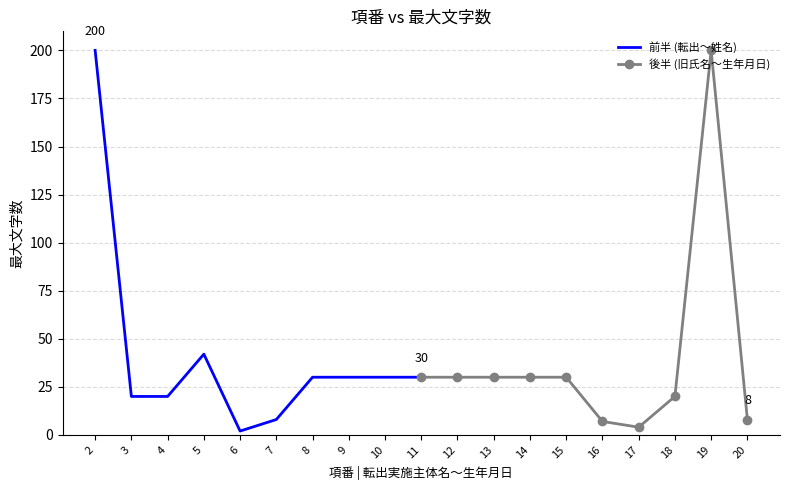

Reading left to right, extract all data points from this chart.

前半 (転出〜姓名): 200	20	20	42	2	8	30	30	30	30
後半 (旧氏名〜生年月日): 30	30	30	30	30	7	4	20	200	8